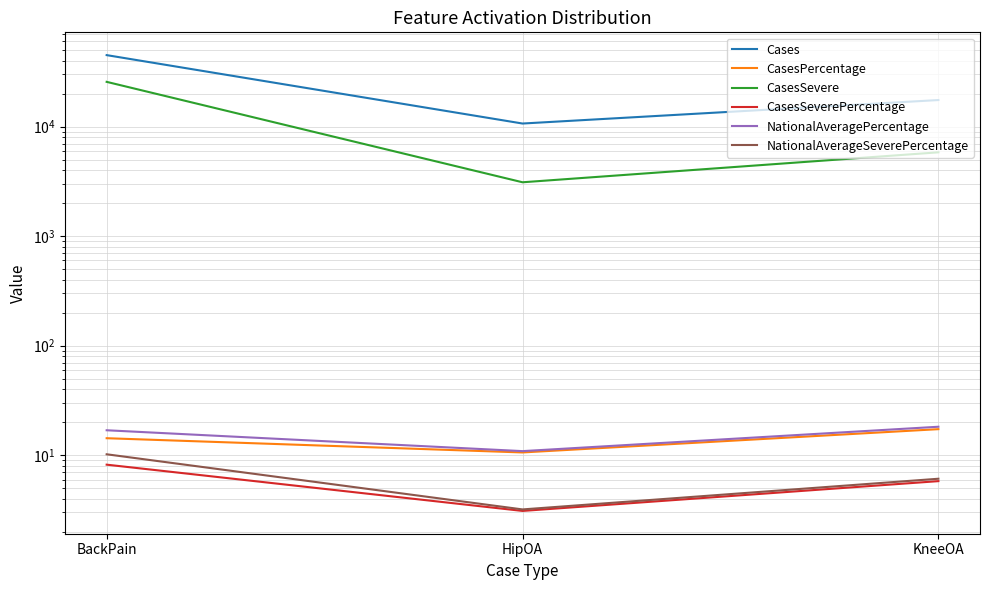

At how many categories does at least one series exceed 43880?

1